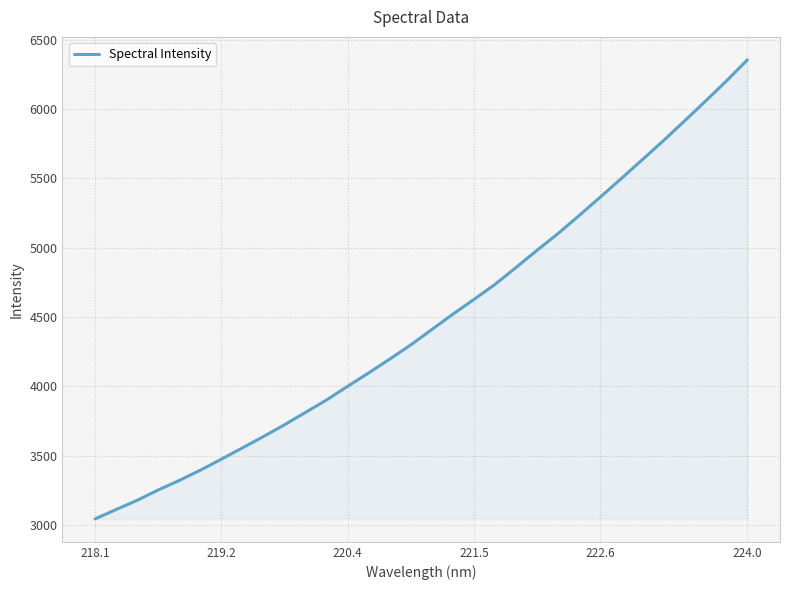

What is the maximum value shown in the chart?

6354.5